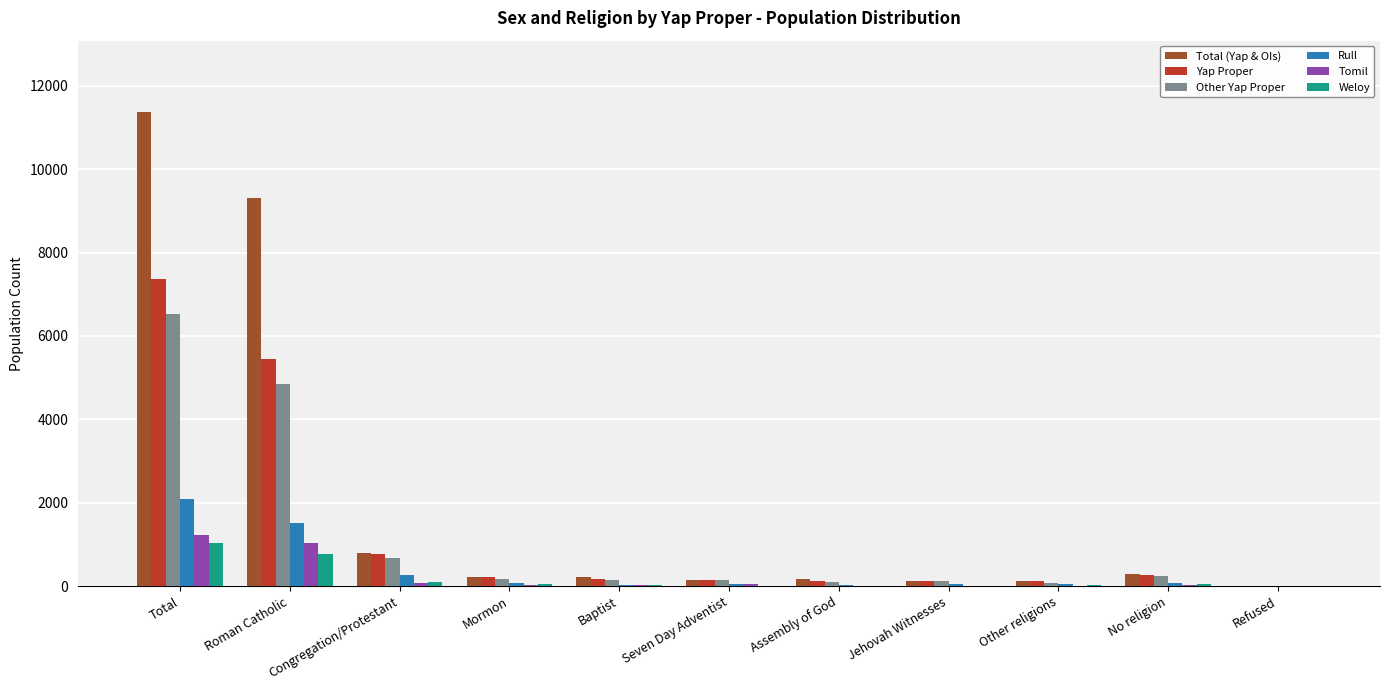

The value of Tomil at Roman Catholic is 1039. True or false?

True